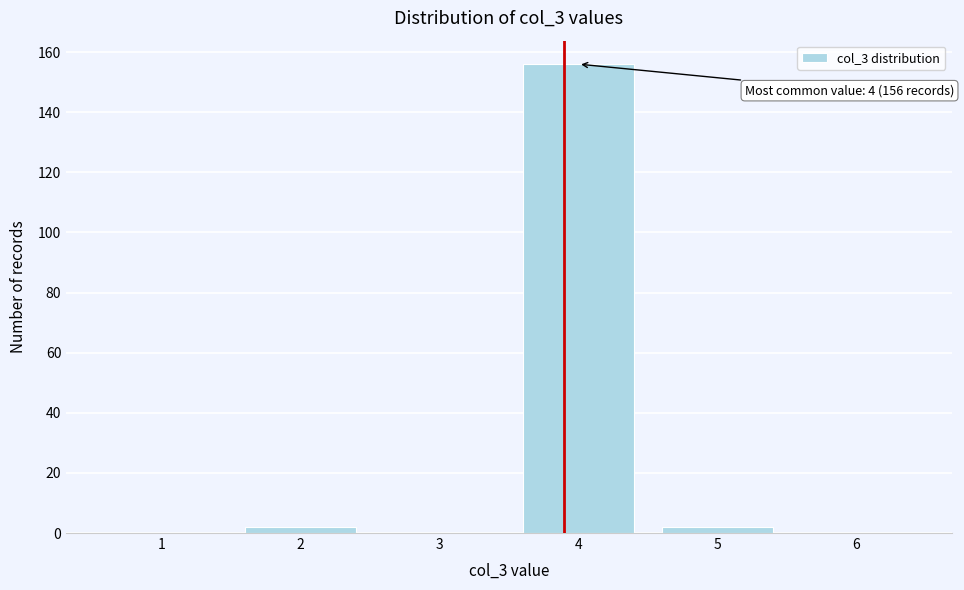

Reading left to right, extract all data points from this chart.

1=0	2=2	3=0	4=156	5=2	6=0